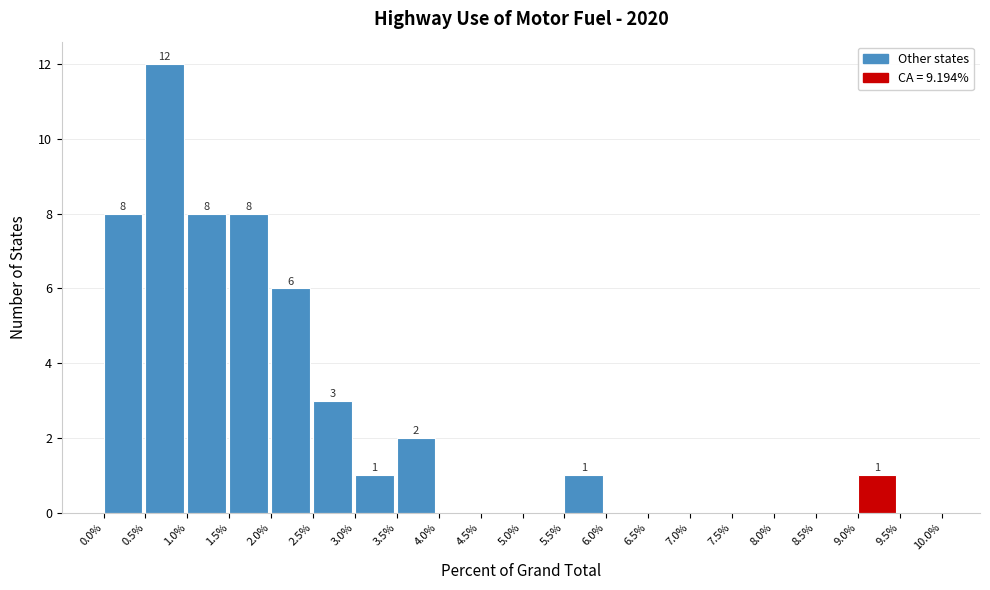

Which range on the x-axis has the tallest bar?

0.5% to 1.0%